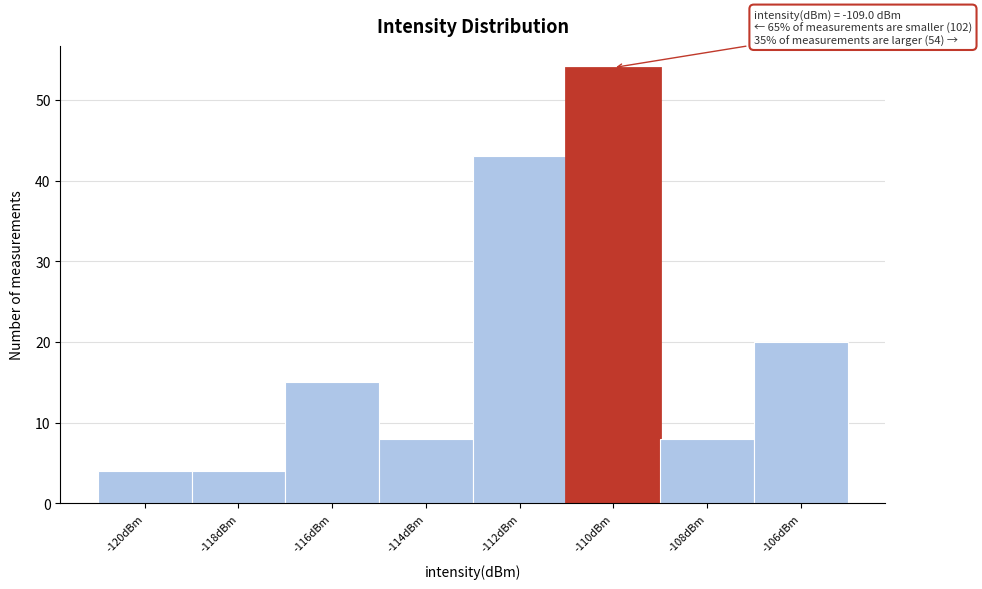

Reading left to right, extract all data points from this chart.

4	4	15	8	43	54	8	20